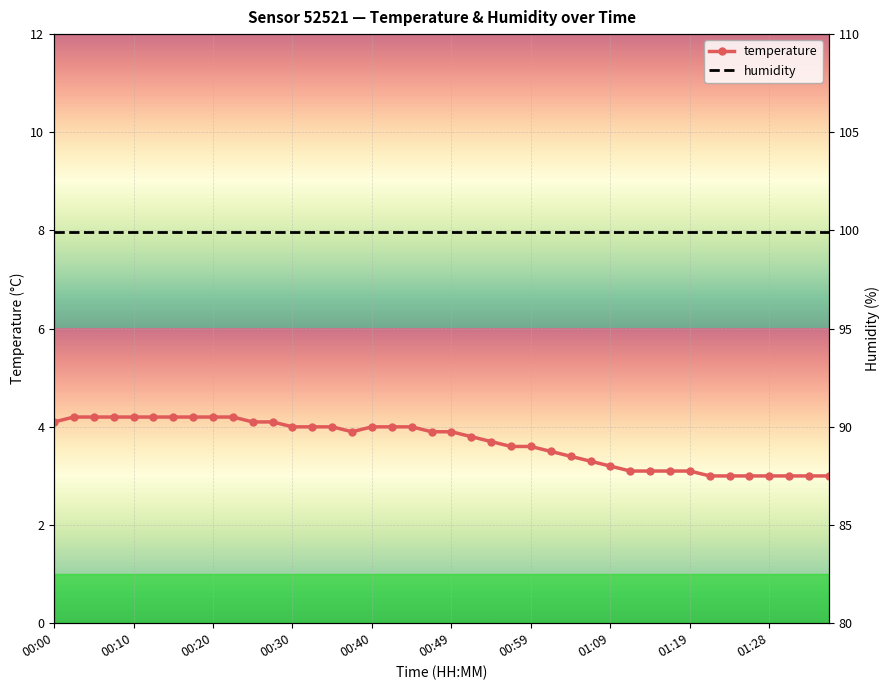

Which has a higher value, 01:09 or 16?

01:09